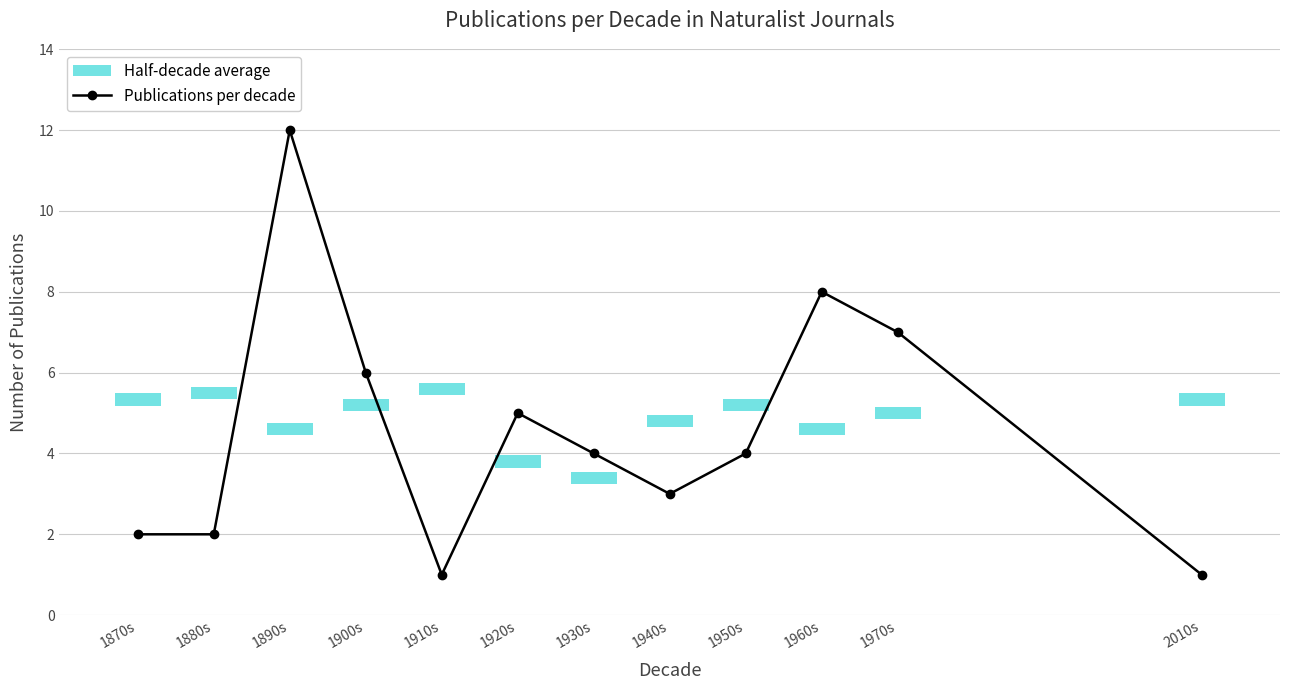

At which category does the data reach its first local peak?

1890s